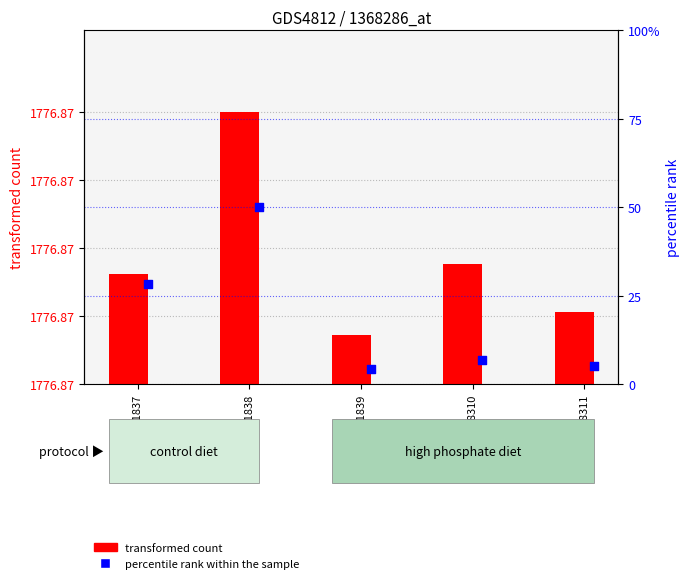

Which series has the largest total across all categories?

transformed count